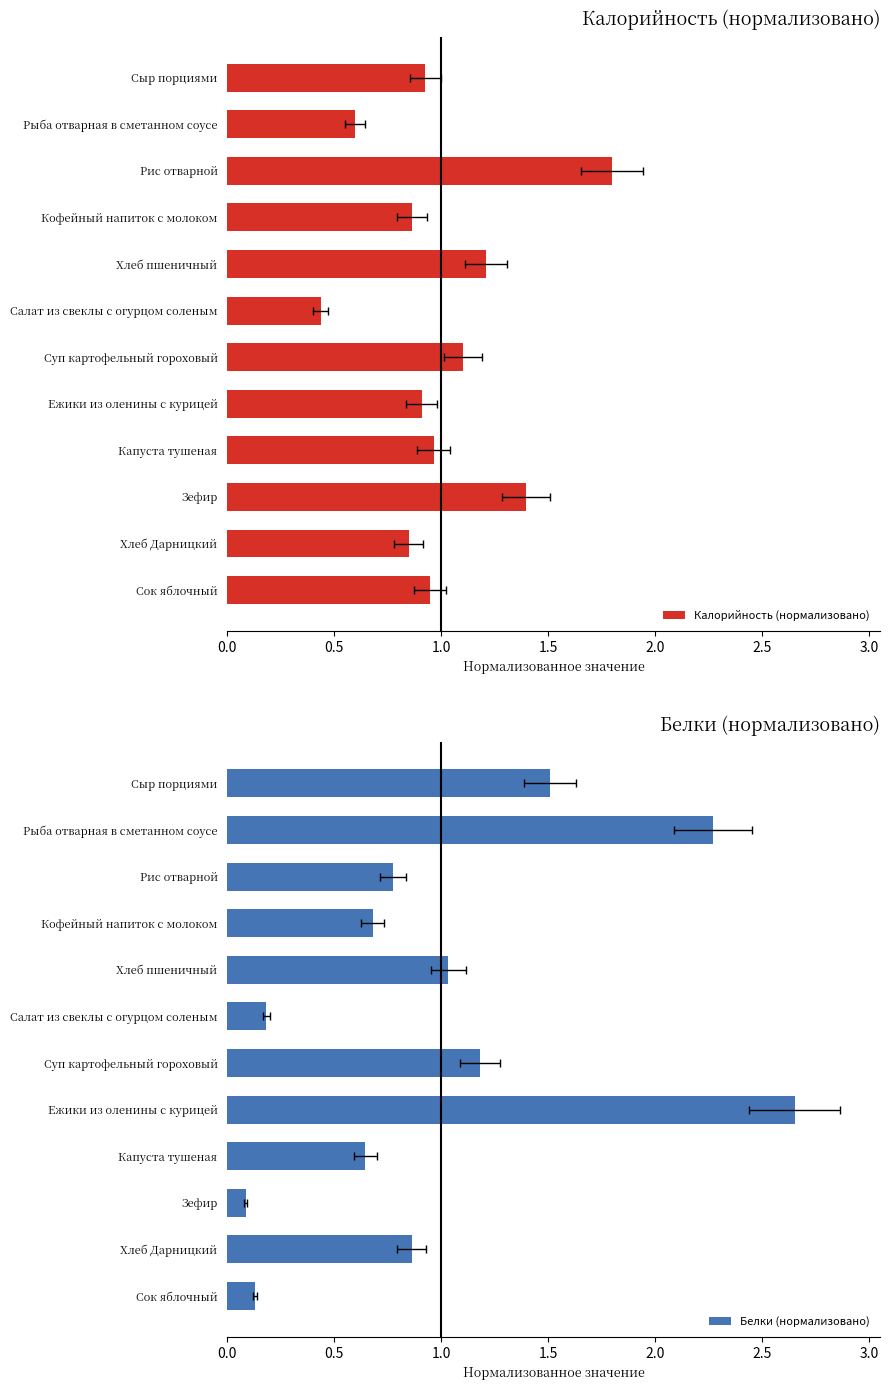

Does the chart contain any negative values?

No